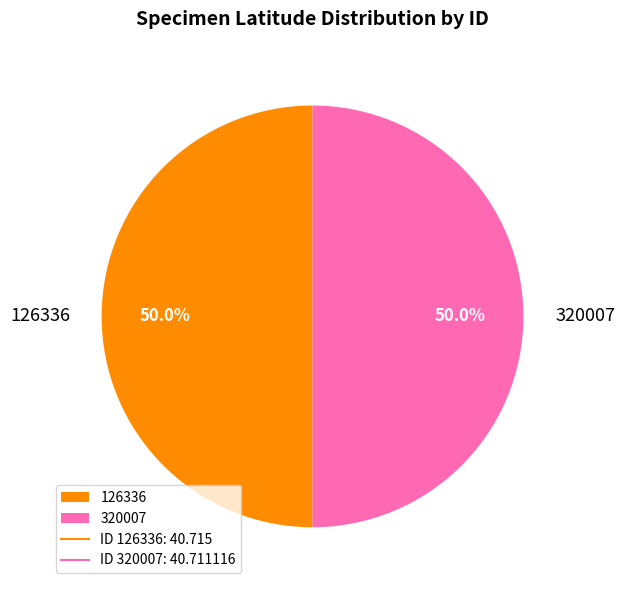

Combined, what portion of the pie is 320007 and 126336?

100.0%